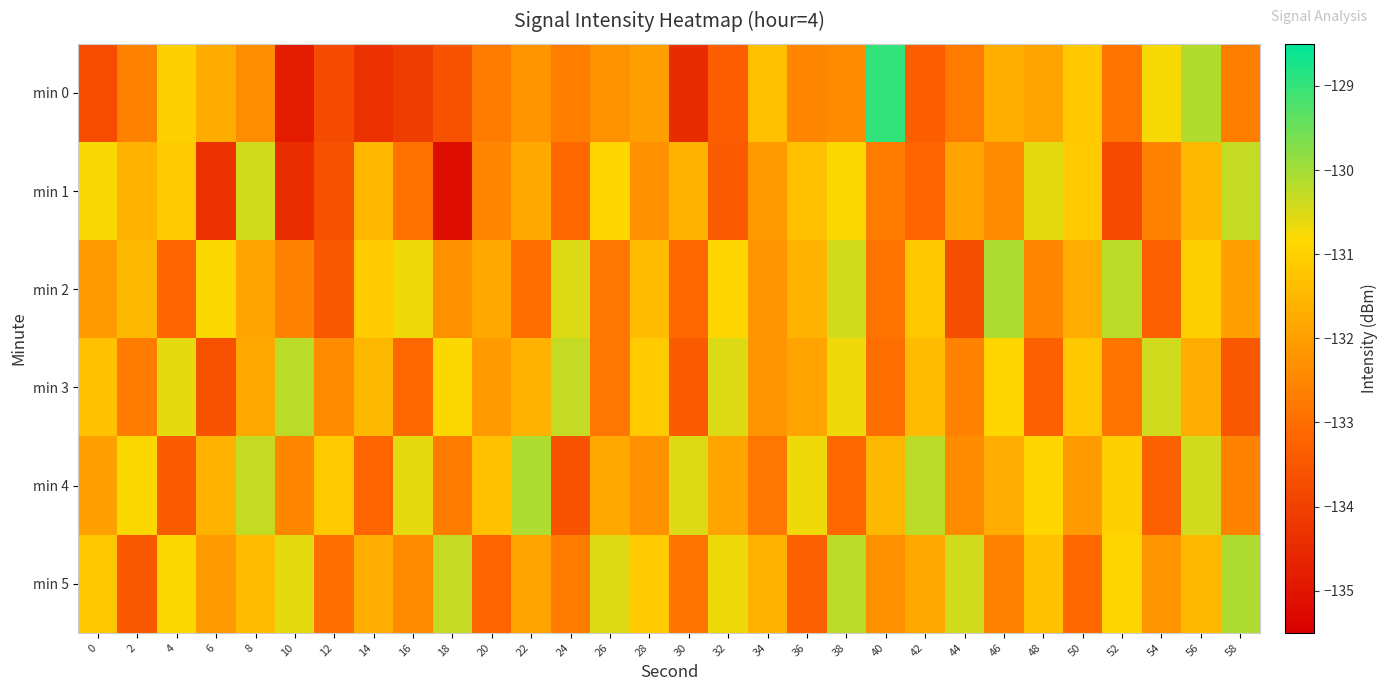

What is the total value across all series at 46?

-789.4